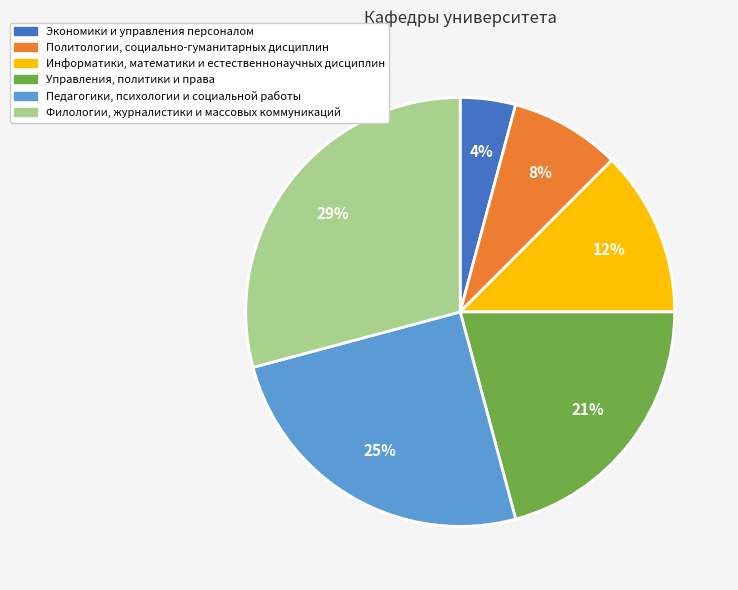

What is the largest slice in the pie chart?

Филологии, журналистики и массовых коммуникаций